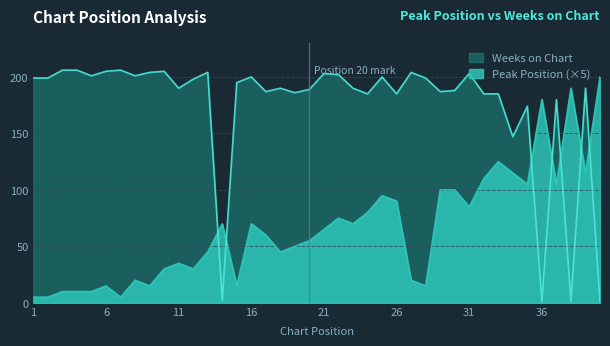

How many distinct data groups are displayed?

2